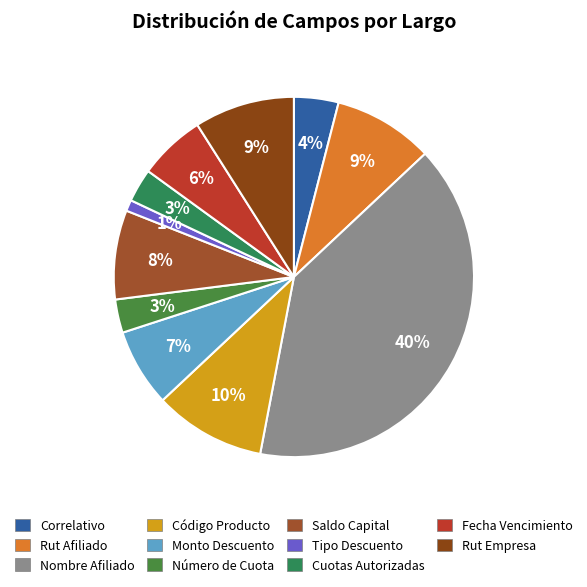

To the nearest percent, what percentage of the pie is Número de Cuota?

3%